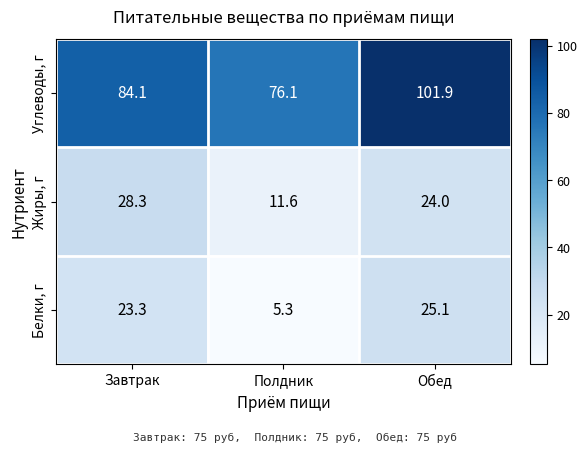

What value does the Белки, г series have at Завтрак?

23.3